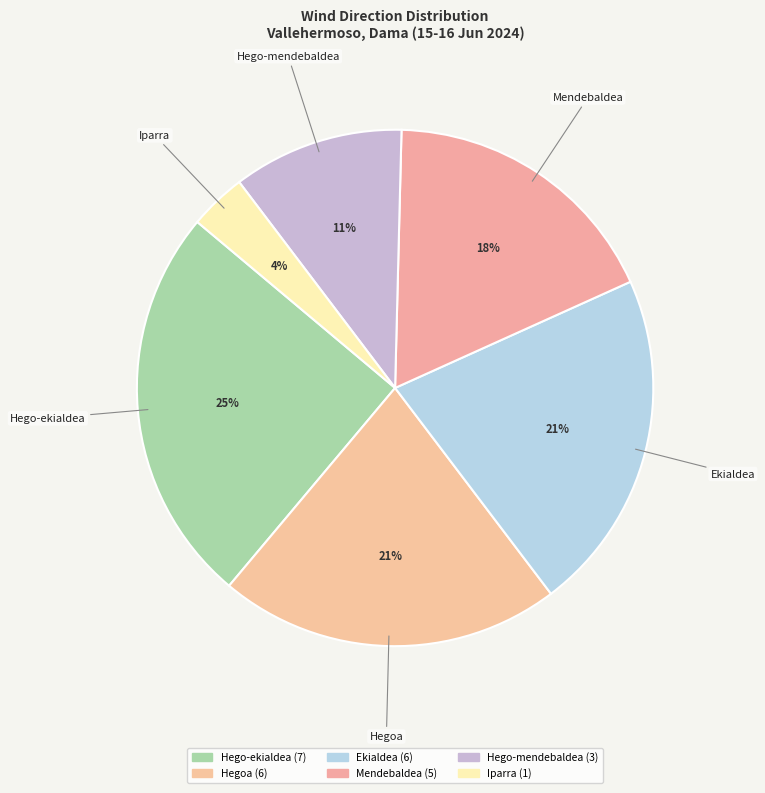

Count the number of slices in the pie.

6